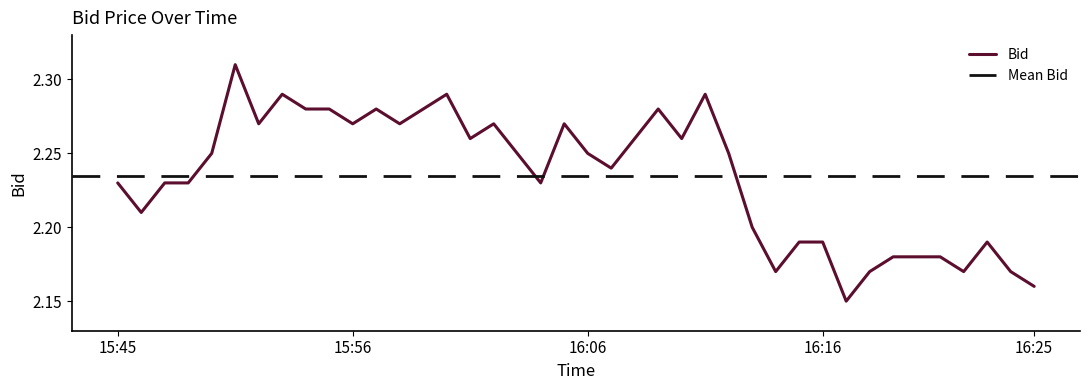

What is the approximate value at 16:14?

2.2